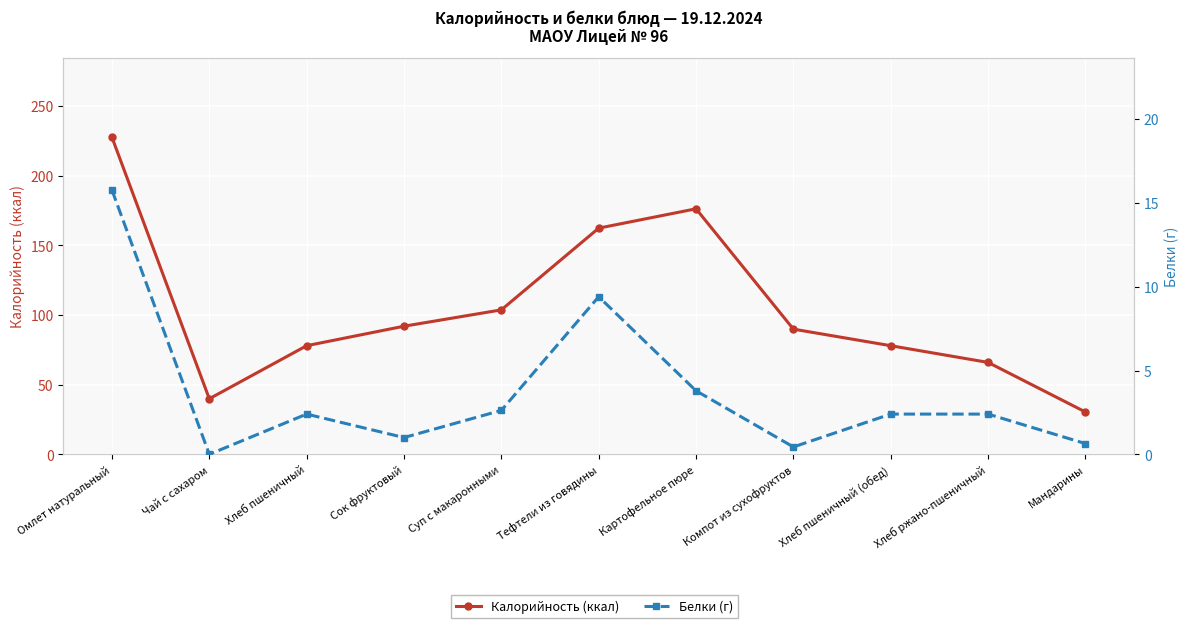

Rank the categories by Калорийность (ккал) value from highest to lowest.

Омлет натуральный, Картофельное пюре, Тефтели из говядины, Суп с макаронными, Сок фруктовый, Компот из сухофруктов, Хлеб пшеничный, Хлеб пшеничный (обед), Хлеб ржано-пшеничный, Чай с сахаром, Мандарины